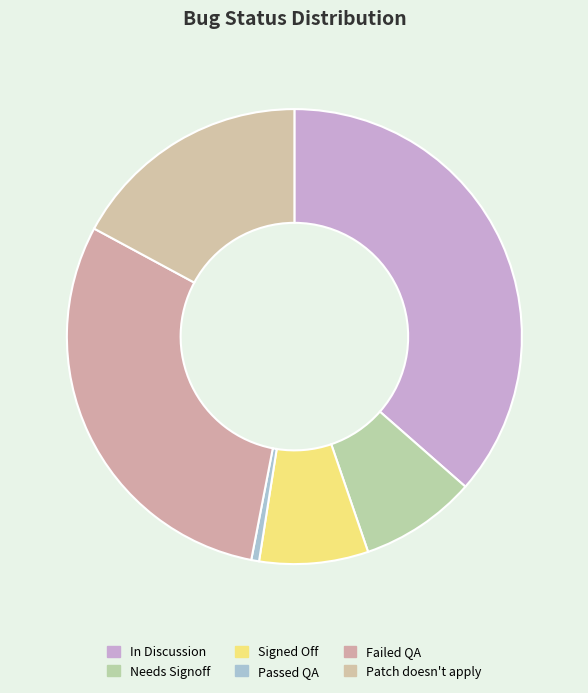

To the nearest percent, what is the combined percentage of In Discussion and Patch doesn't apply?

54%